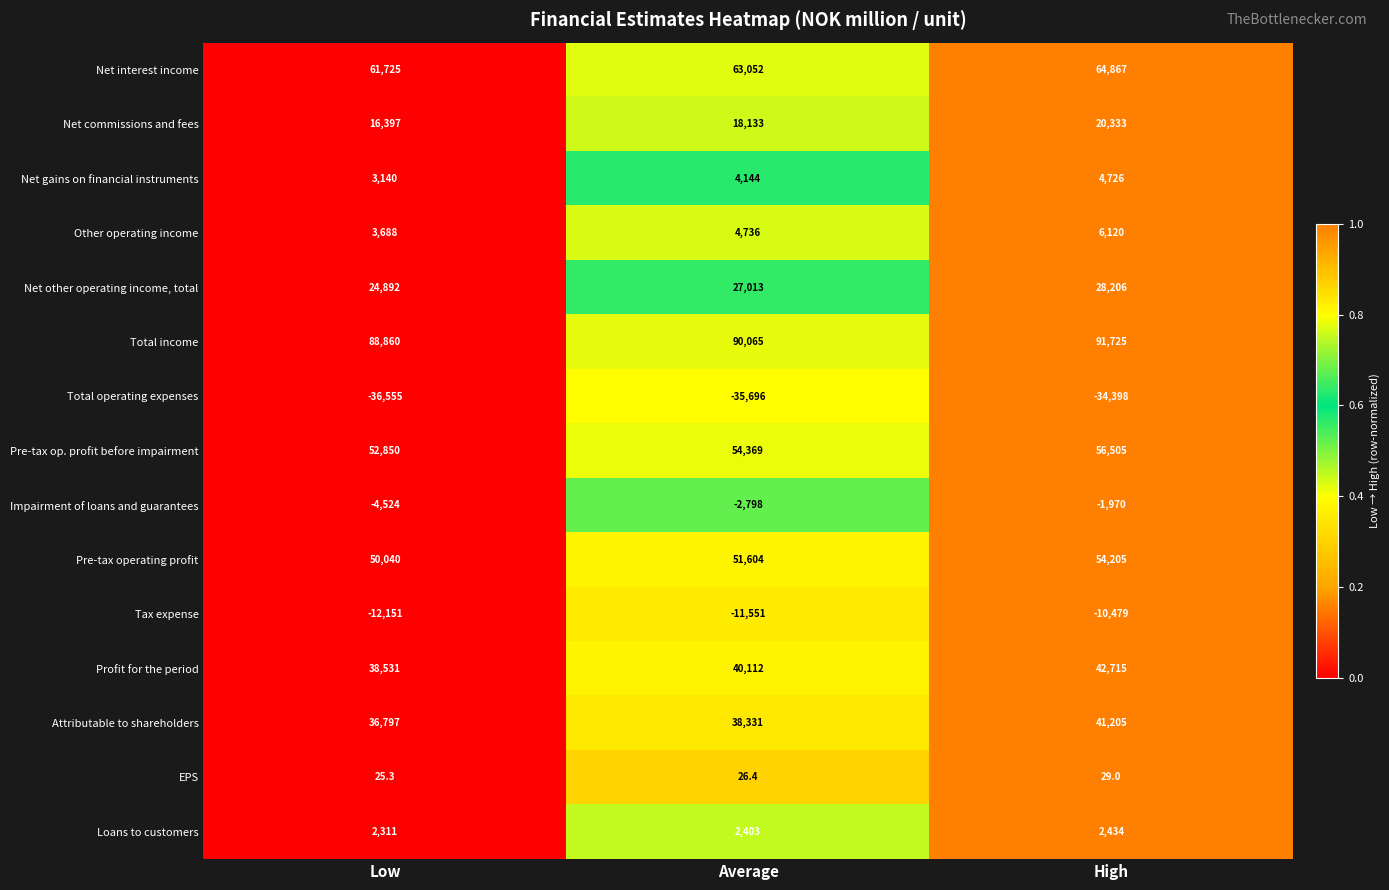

What is the total value across all series at Low?

326026.3